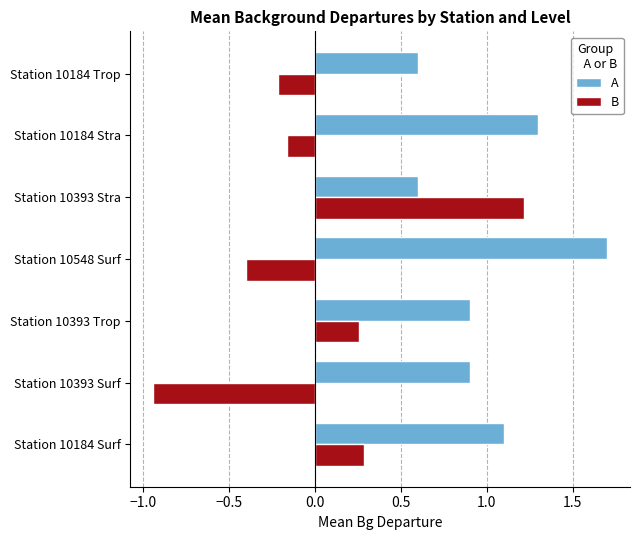

Is it true that A equals 0.5 at Station 10393 Trop?

False